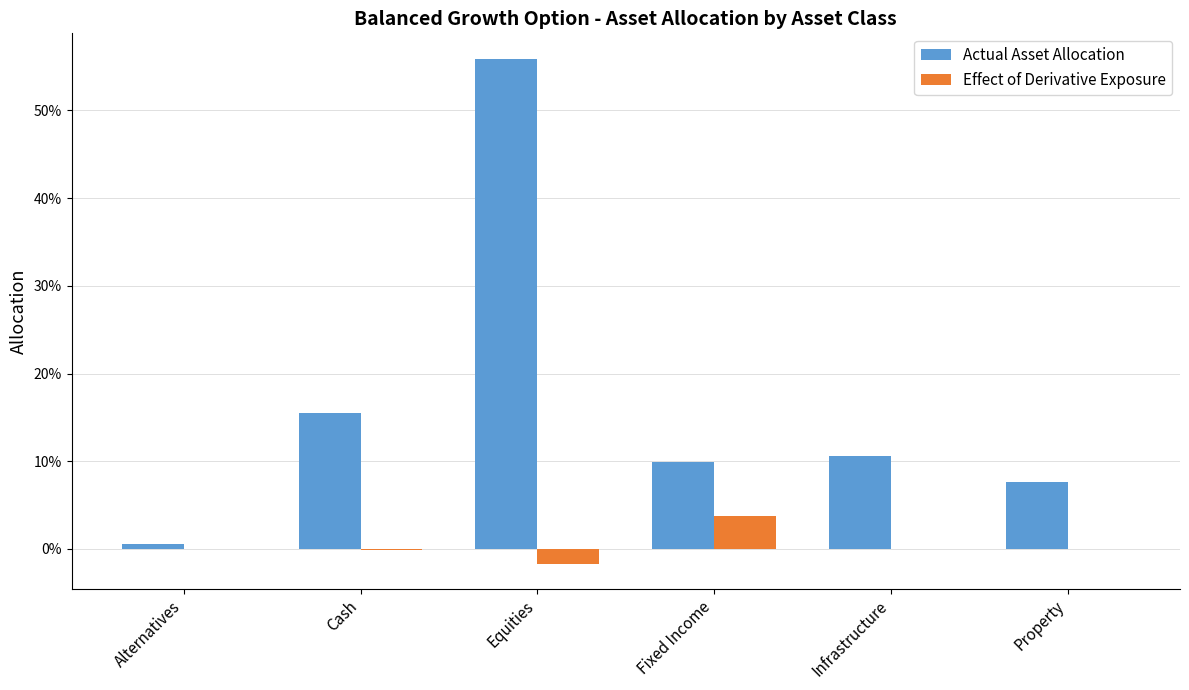

List the labels in order of Actual Asset Allocation value, largest first.

Equities, Cash, Infrastructure, Fixed Income, Property, Alternatives